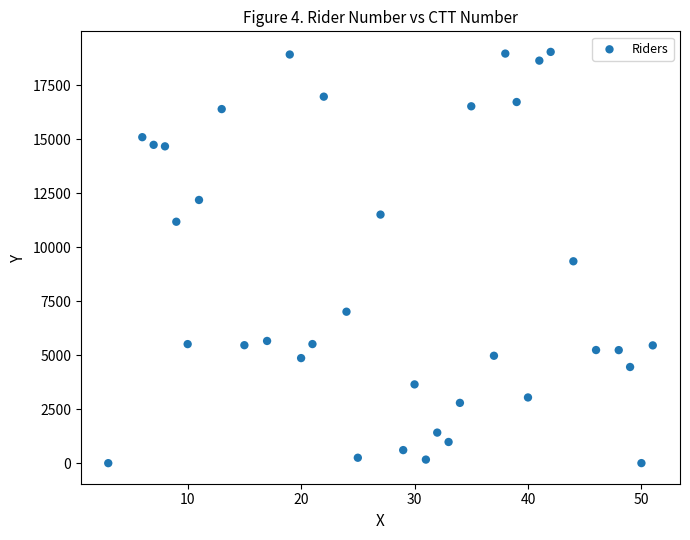

What is the range of X values (max minus min)?

48